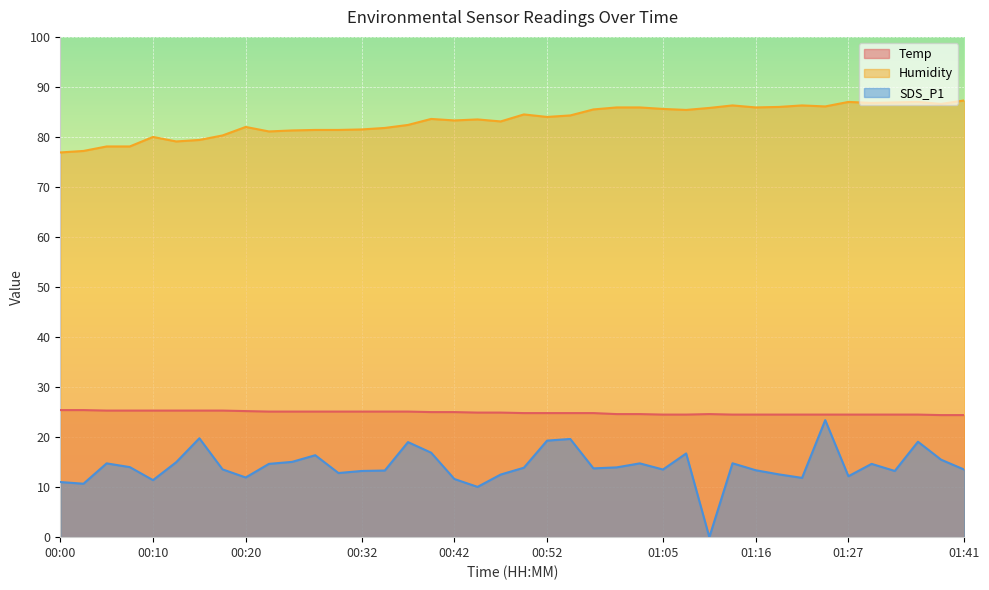

Is the value of Temp at 00:55 greater than the value of Humidity at 01:00?

No